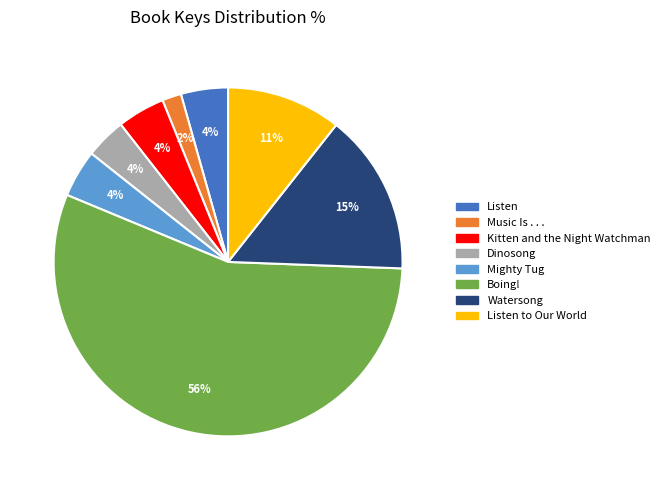

Is there any slice that represents more than half of the pie?

Yes